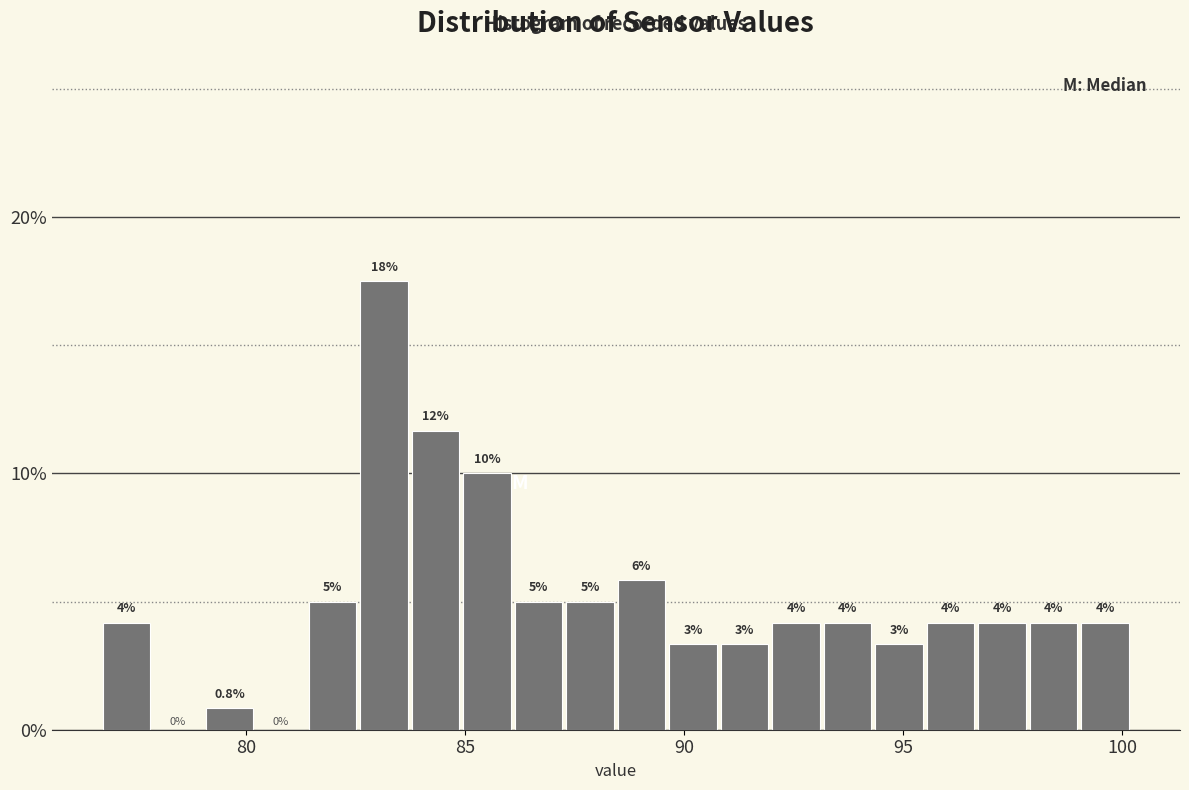

Read against the x-axis, roughly where is the centre of the tallest bar?

83.0